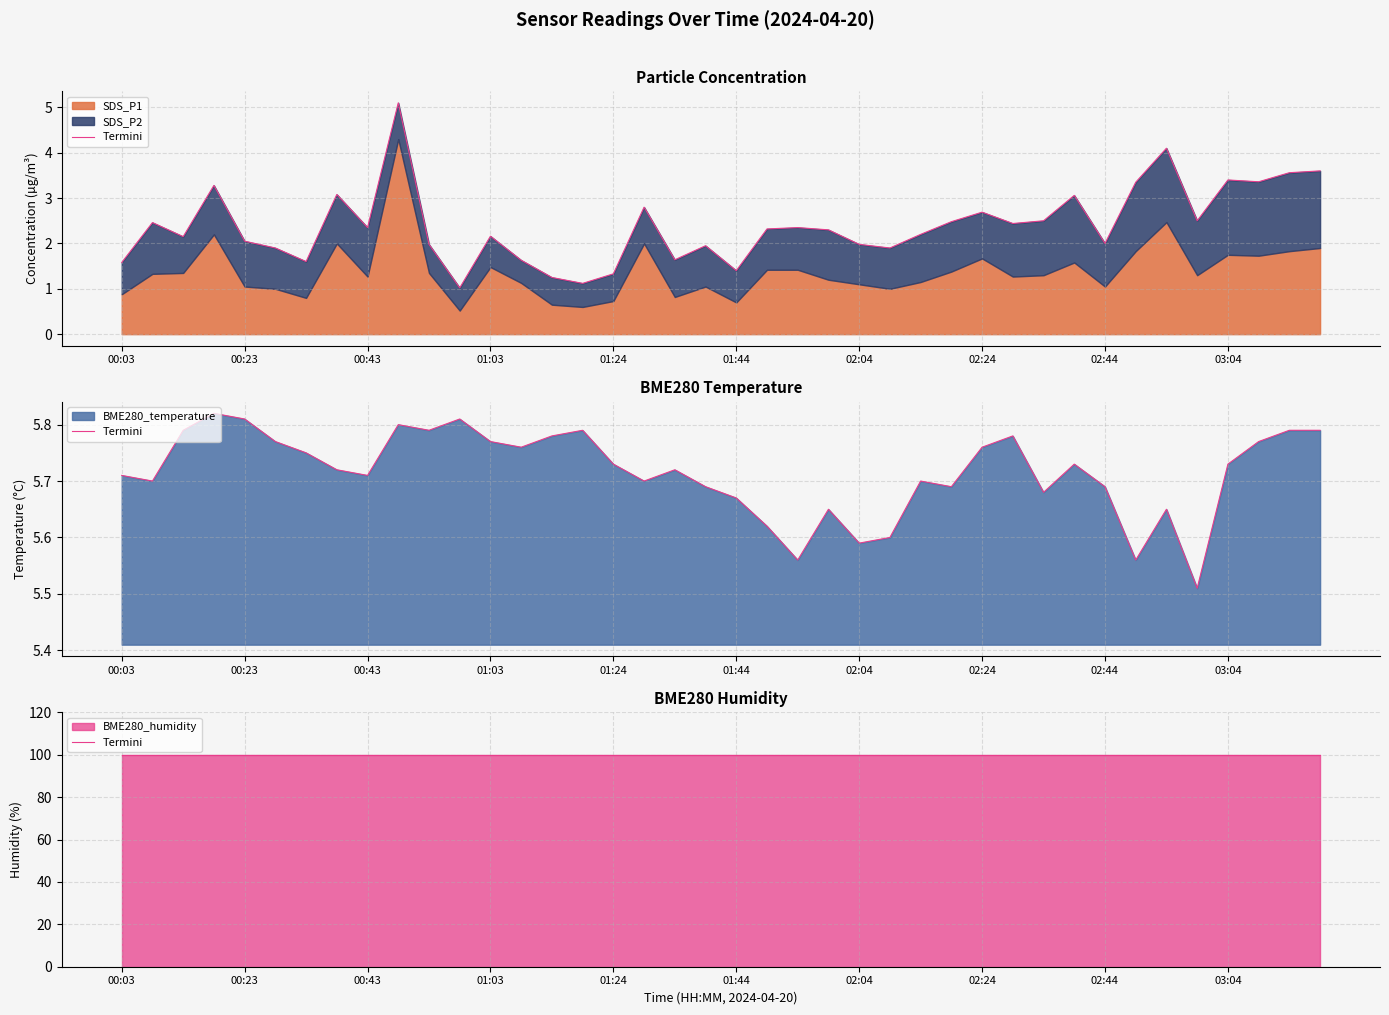

What is the minimum value for SDS_P1?

0.5